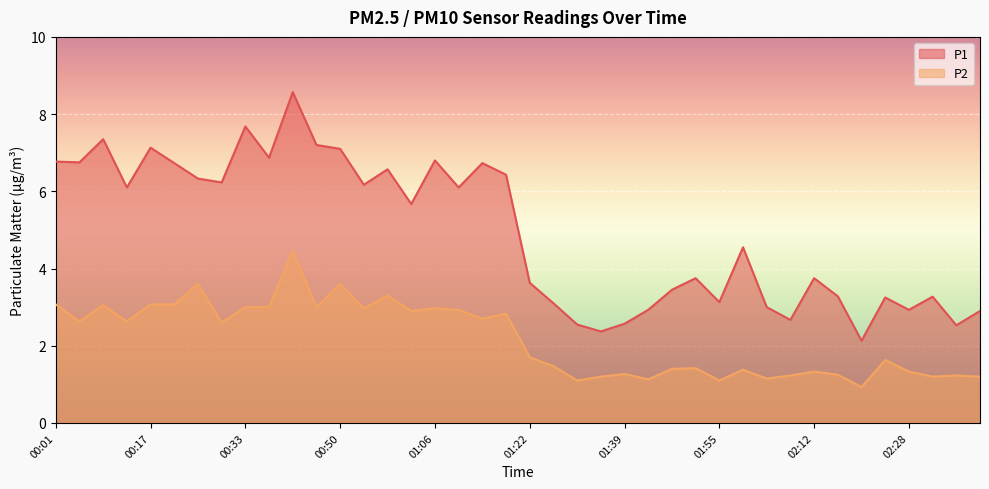

What position from the left is 00:17?

5